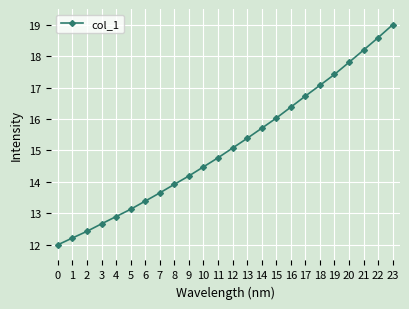

True or false: the data shows 23.5 at 11.

False